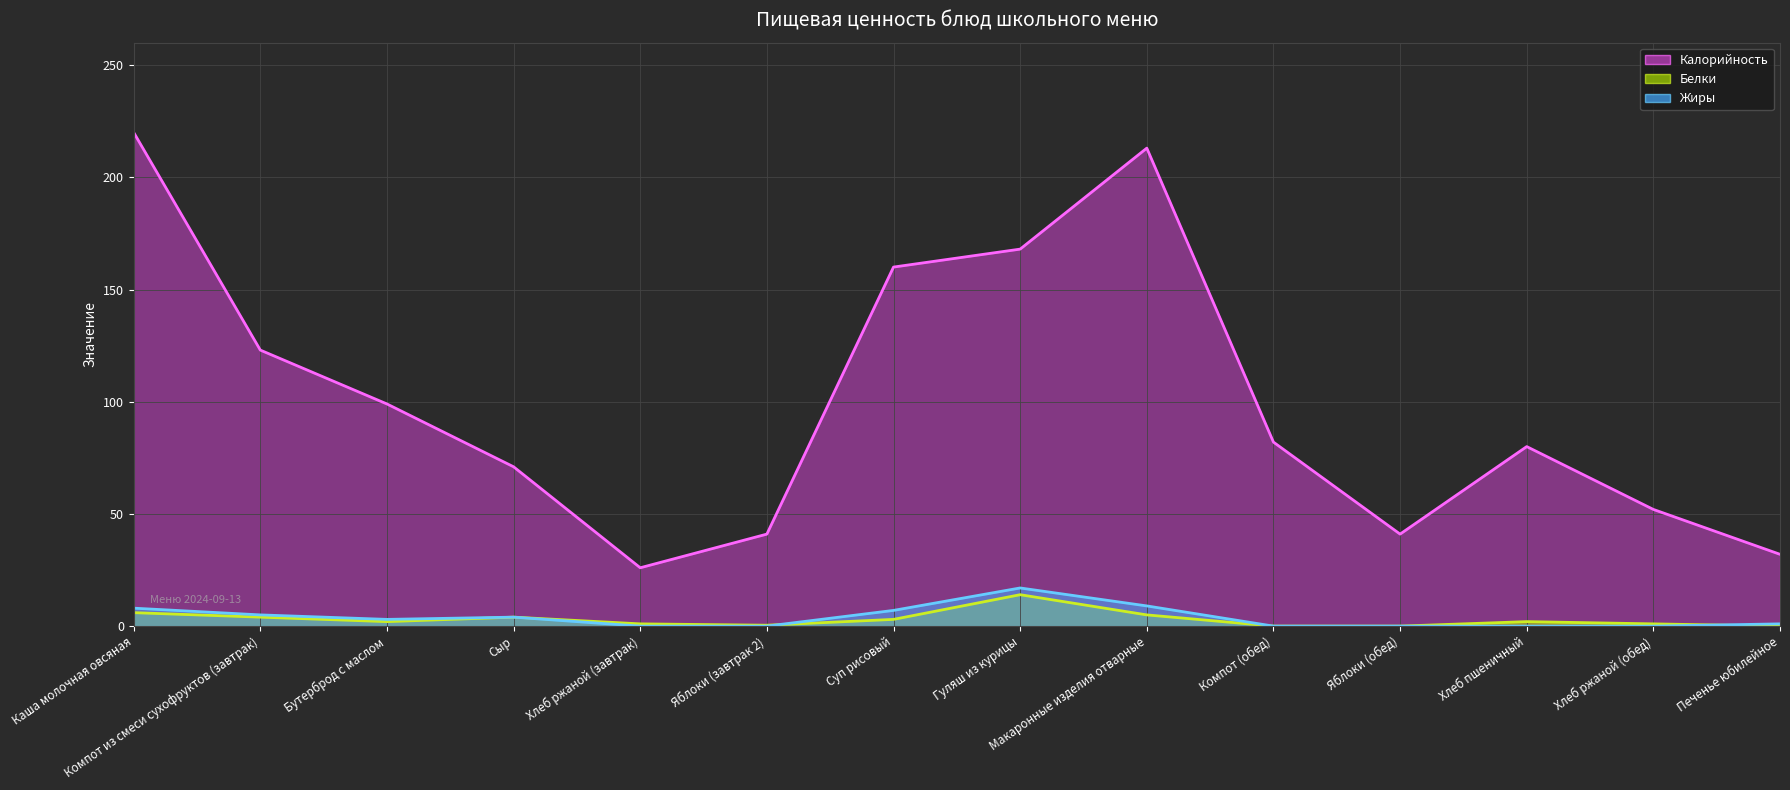

List the labels in order of Белки value, smallest first.

Компот (обед), Яблоки (обед), Печенье юбилейное, Яблоки (завтрак 2), Хлеб ржаной (завтрак), Хлеб ржаной (обед), Бутерброд с маслом, Хлеб пшеничный, Суп рисовый, Компот из смеси сухофруктов (завтрак), Сыр, Макаронные изделия отварные, Каша молочная овсяная, Гуляш из курицы